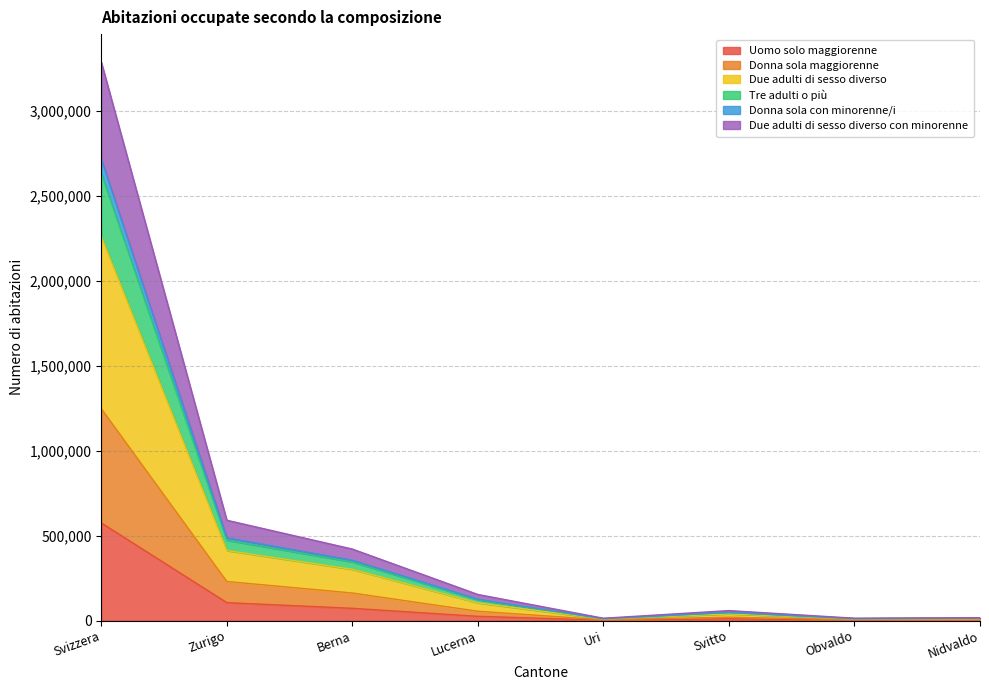

Which has a higher value, Uri or Svizzera?

Svizzera